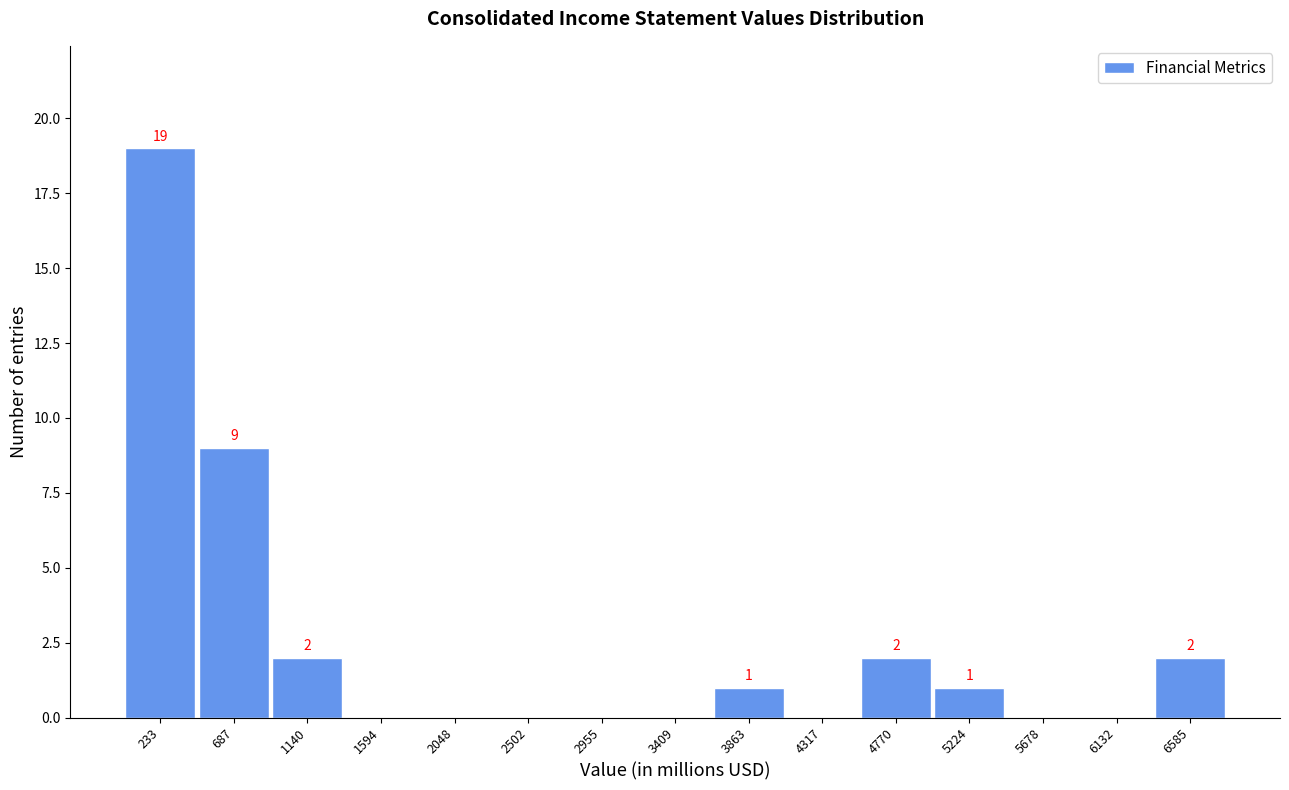

Which range on the x-axis has the tallest bar?

0 to 450